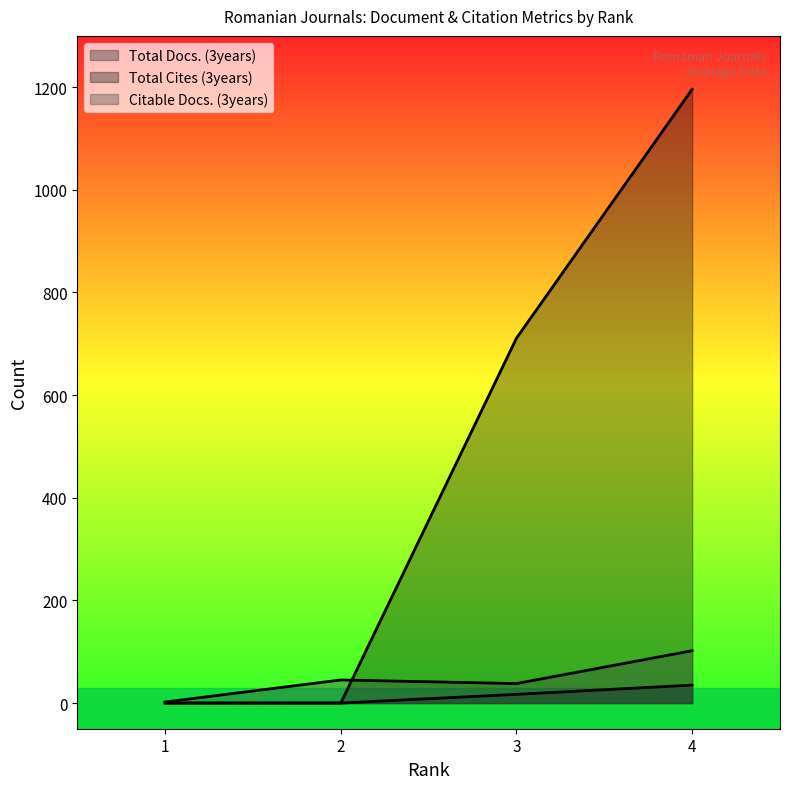

How many data points in Total Cites (3years) are above 711?

1